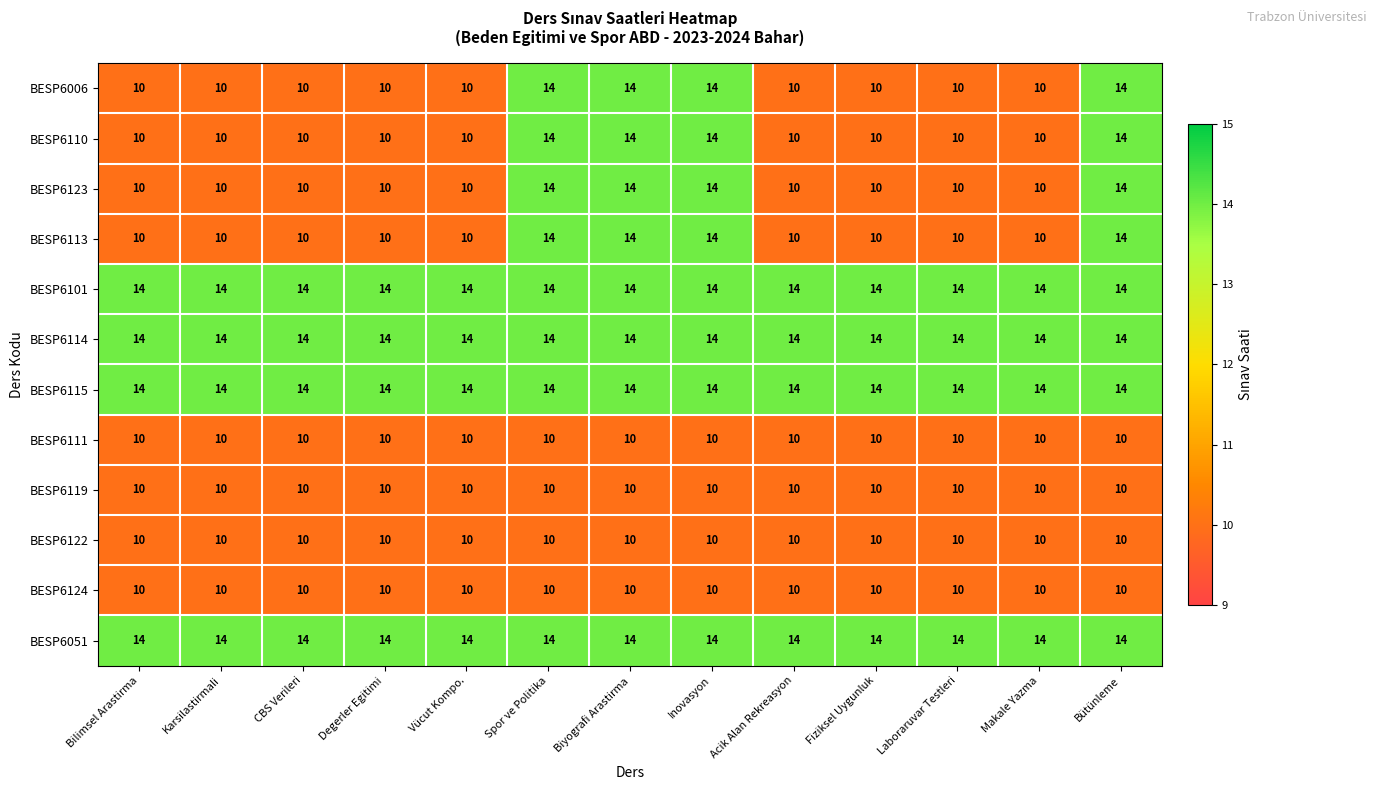

What is the difference between the maximum and minimum values in the BESP6110 series?

4